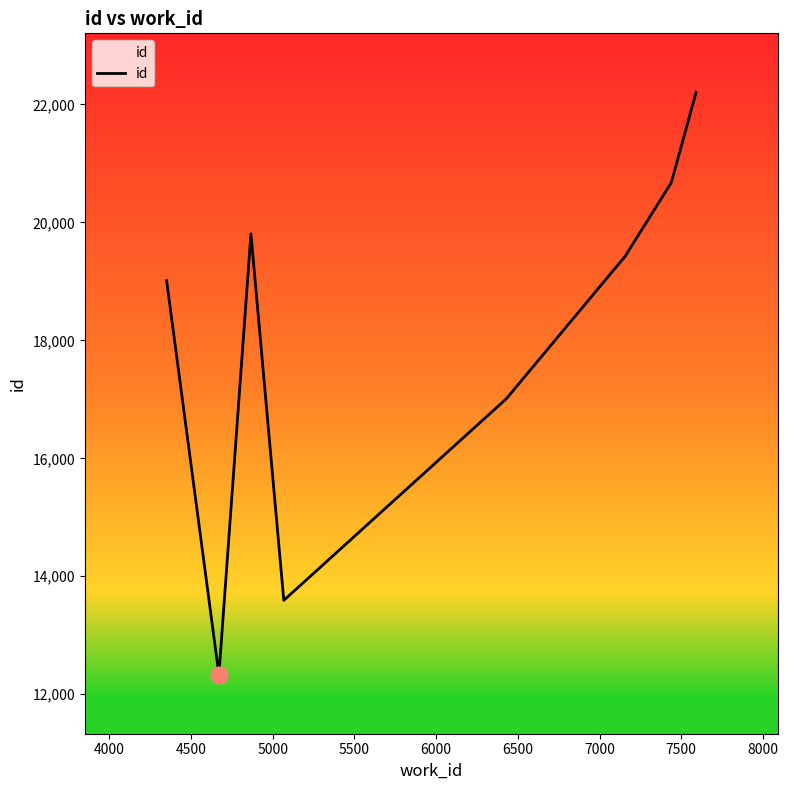

How many data points are above 19432?

4